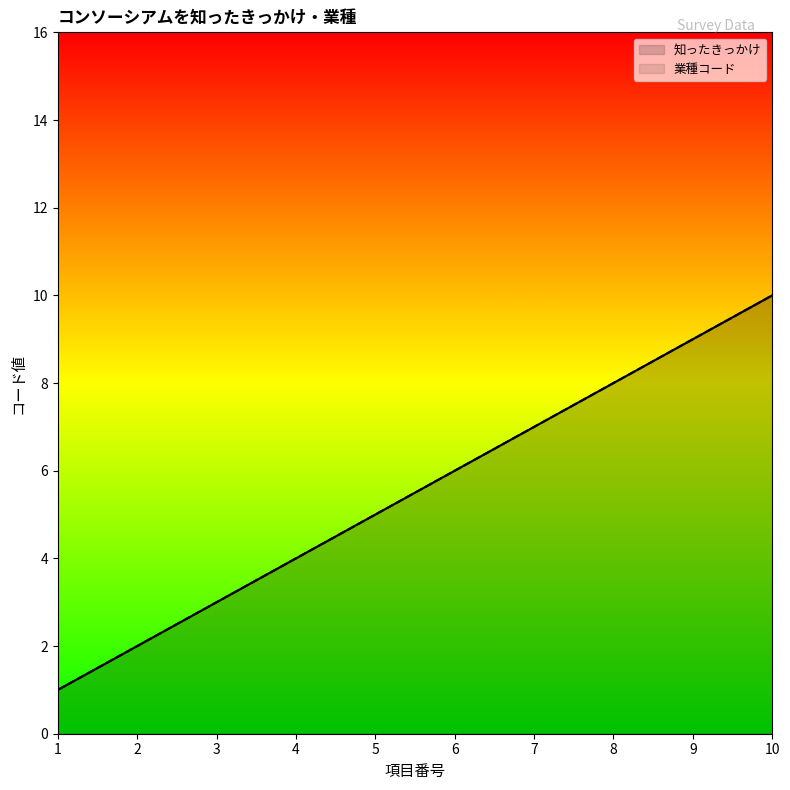

Is it true that 業種コード equals 4 at 4?

True